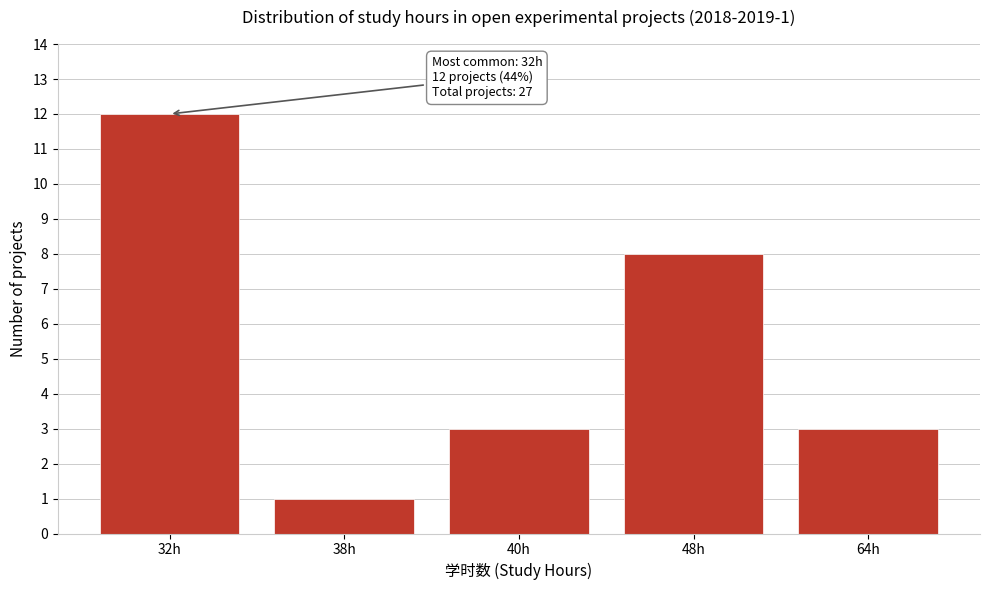

Reading left to right, extract all data points from this chart.

12	1	3	8	3